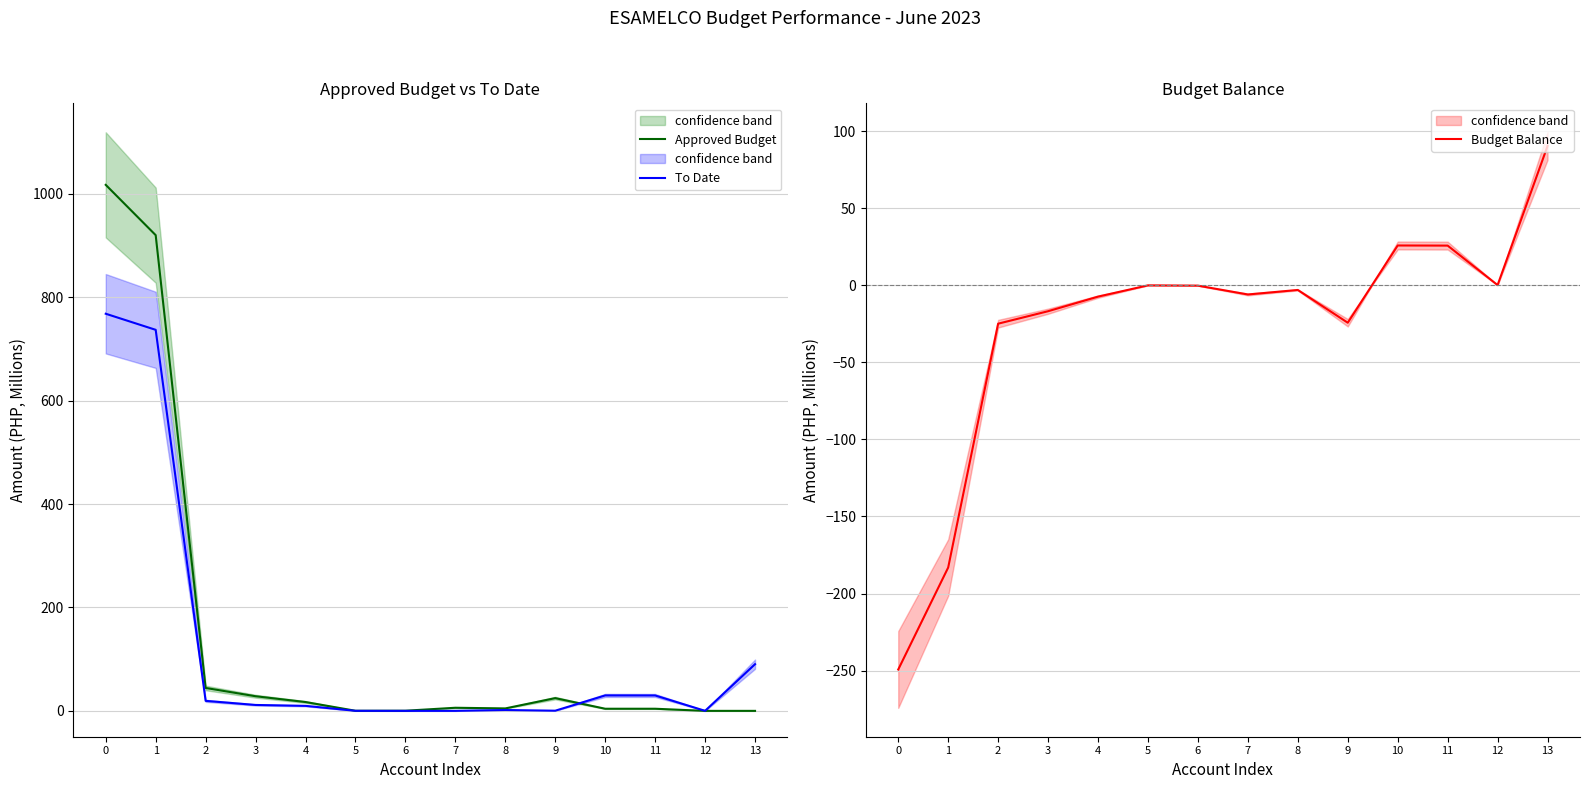

At which category does Budget Balance reach its first local peak?

5